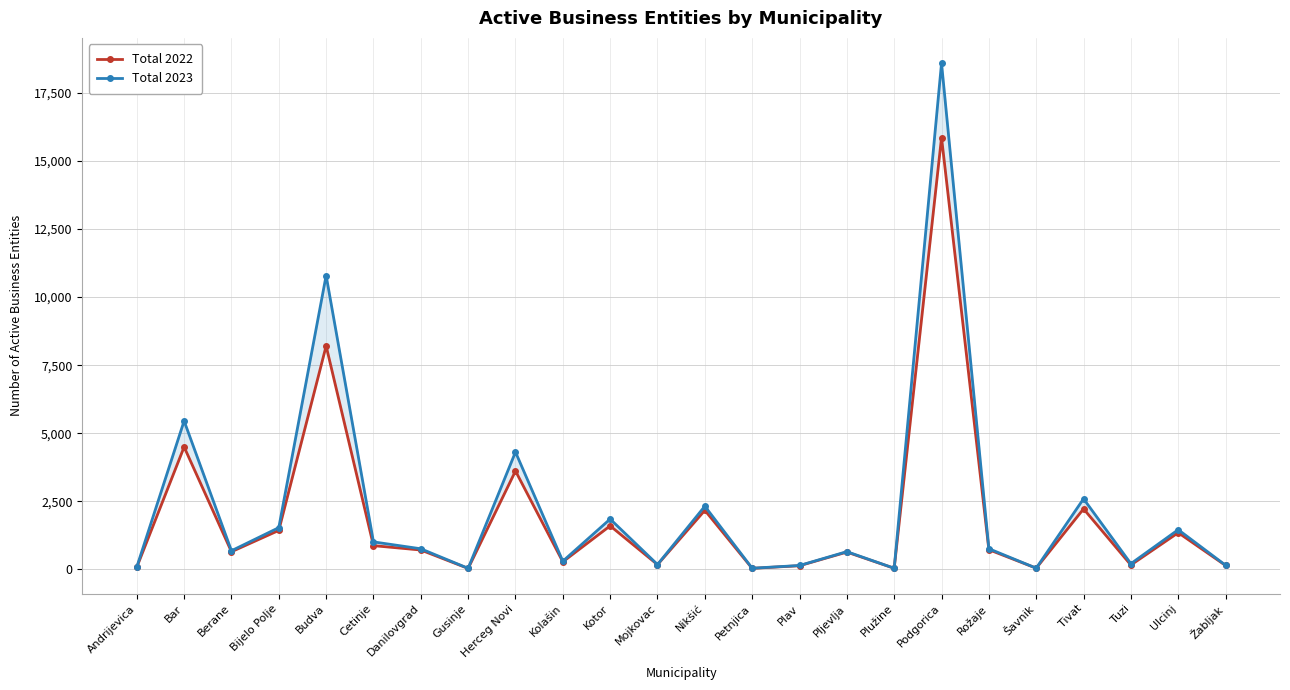

How many lines are shown in the chart?

2